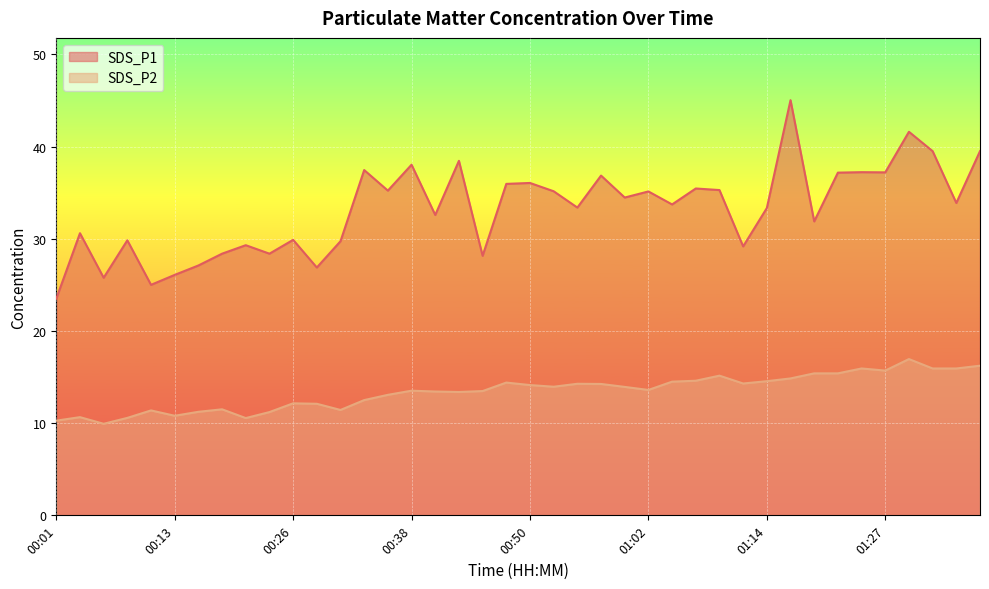

What is the value of the SDS_P2 point at the 35th from the left?

15.9